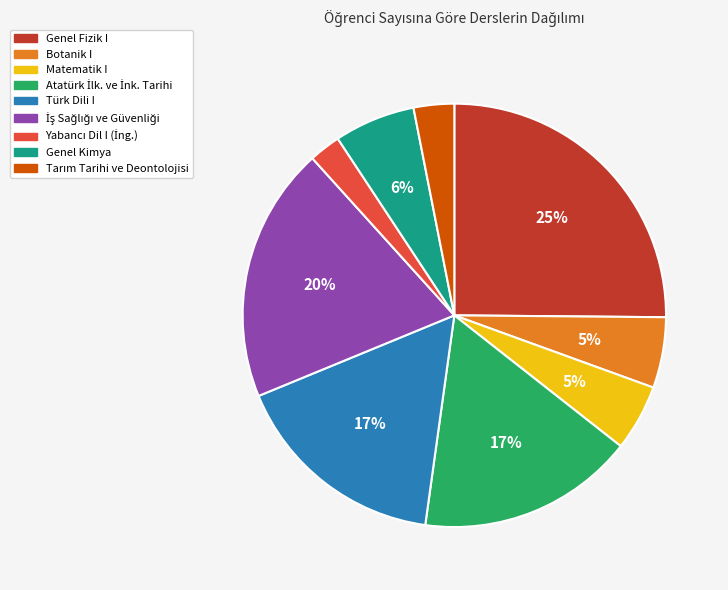

Which has a higher value, Genel Fizik I or Botanik I?

Genel Fizik I